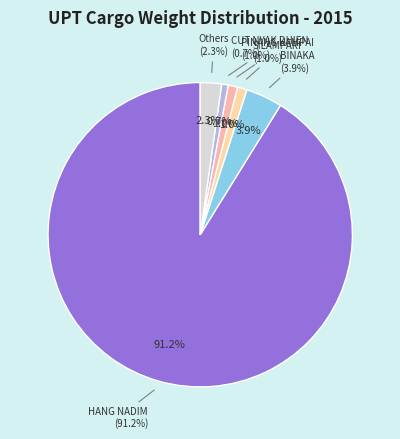

Which slice is the largest?

HANG NADIM